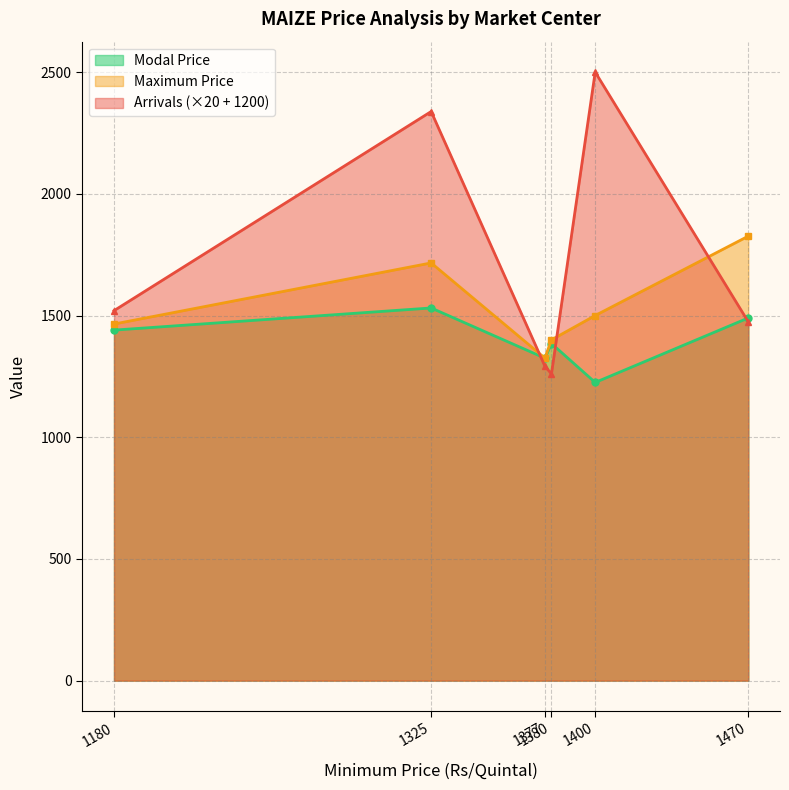

Reading left to right, transcribe all the data shown in this chart.

Arrivals: 1180=1520	1325=2338	1377=1292	1380=1260	1400=2500	1470=1474
Maximum Price: 1180=1465	1325=1716	1377=1325	1380=1400	1400=1500	1470=1826
Modal Price: 1180=1440	1325=1531	1377=1325	1380=1385	1400=1225	1470=1490